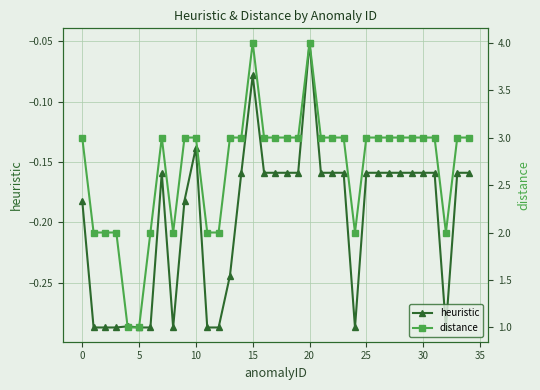

Which category has the highest value in the distance series?

15